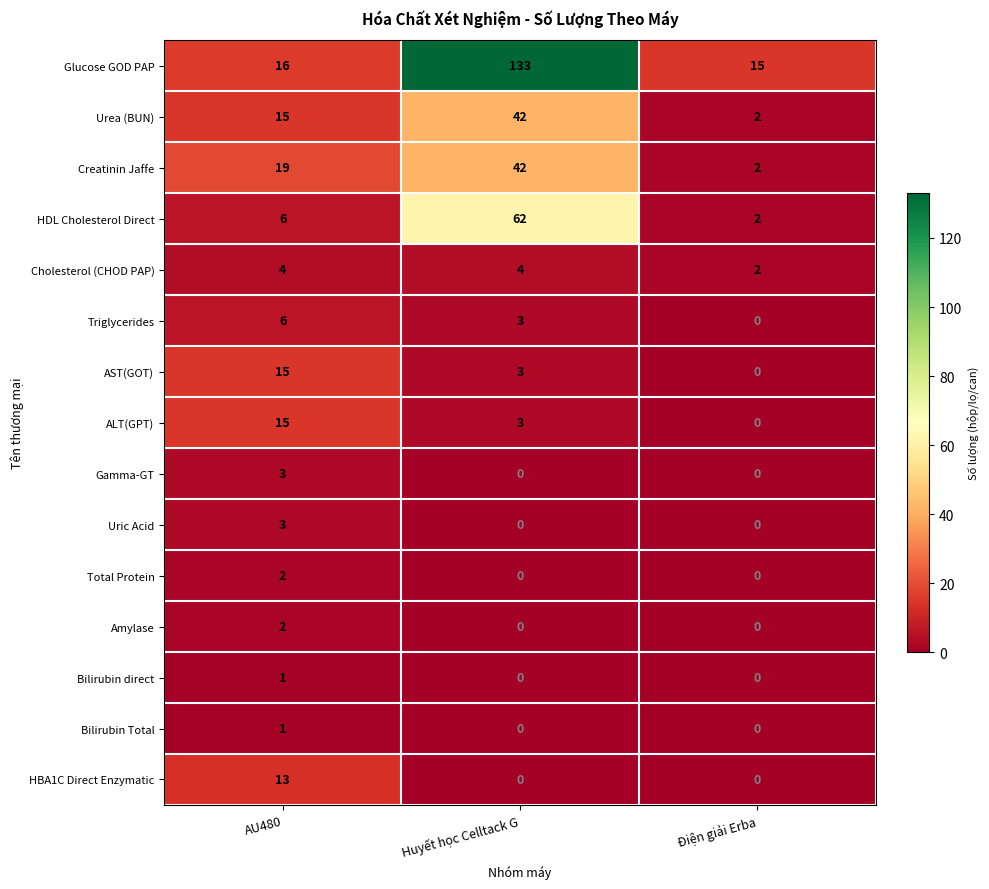

Which series has the widest spread of values?

Glucose GOD PAP